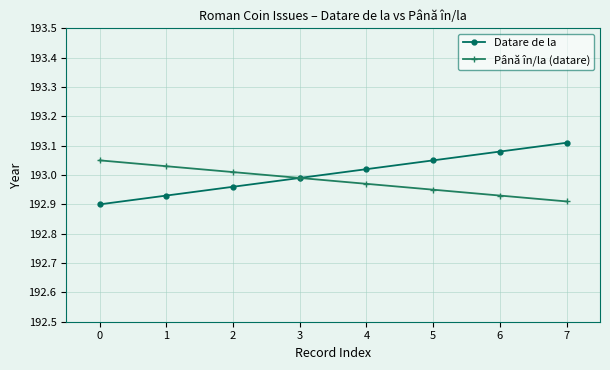

List the labels in order of Datare de la value, smallest first.

0, 1, 2, 3, 4, 5, 6, 7